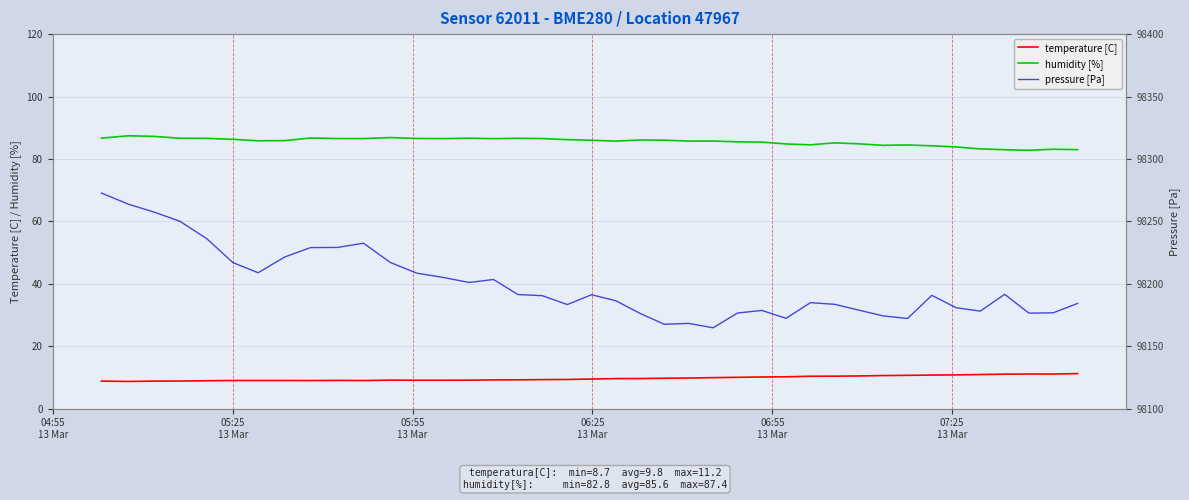

What is the average value of the humidity [%] series?

85.6